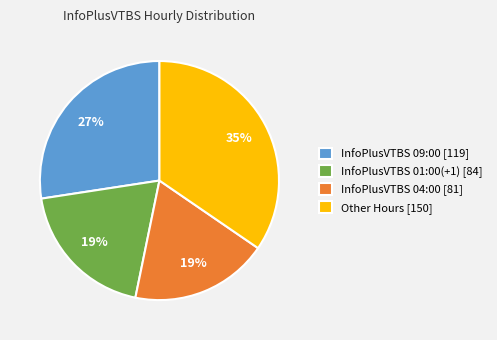

Is it true that InfoPlusVTBS 04:00 [81] is 29% of the pie?

False